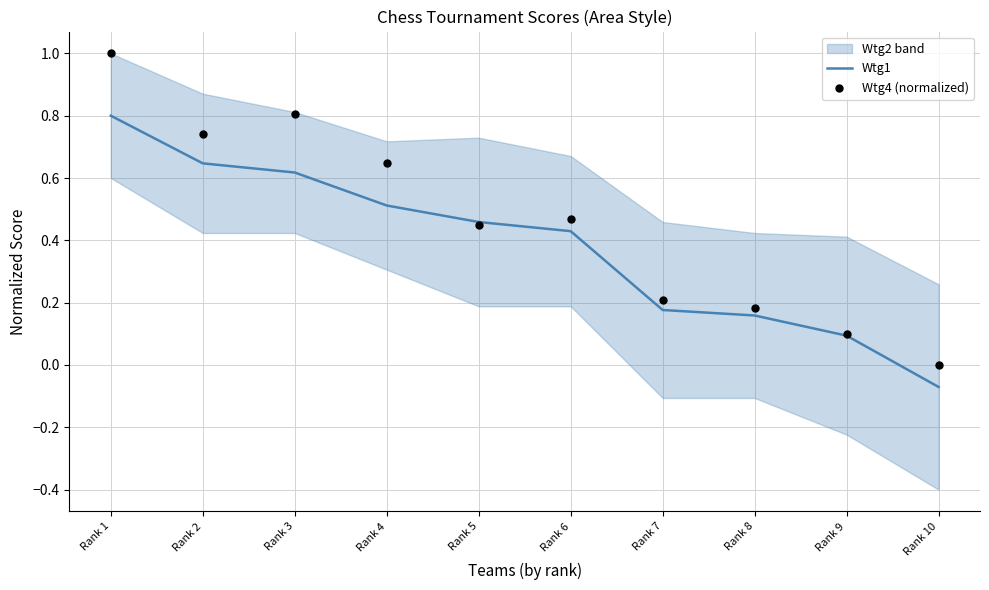

Is the value of Wtg1 at Rank 8 greater than the value of Wtg4 (normalized) at Rank 10?

Yes